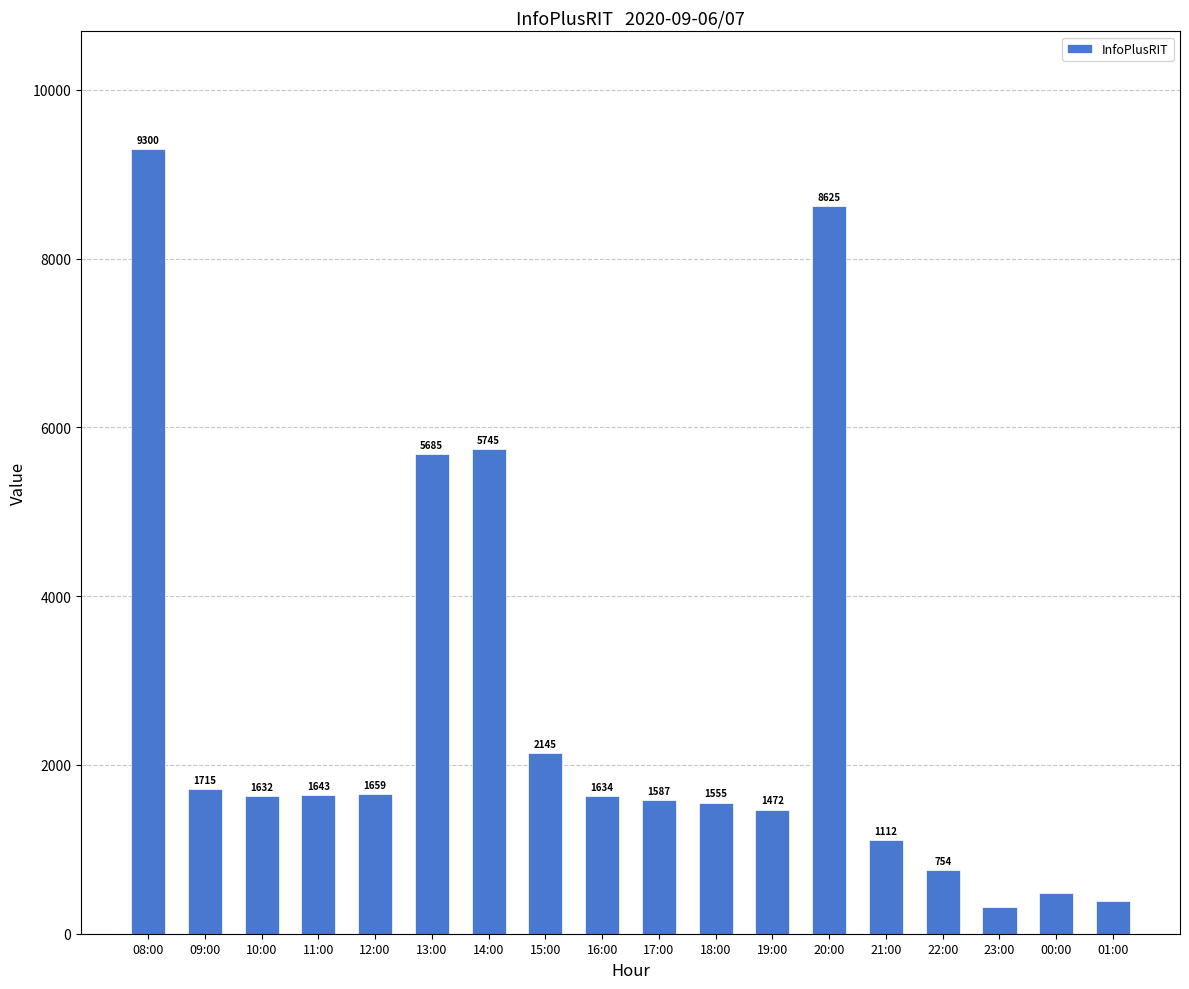

Is it true that the value at 08:00 is 9300?

True